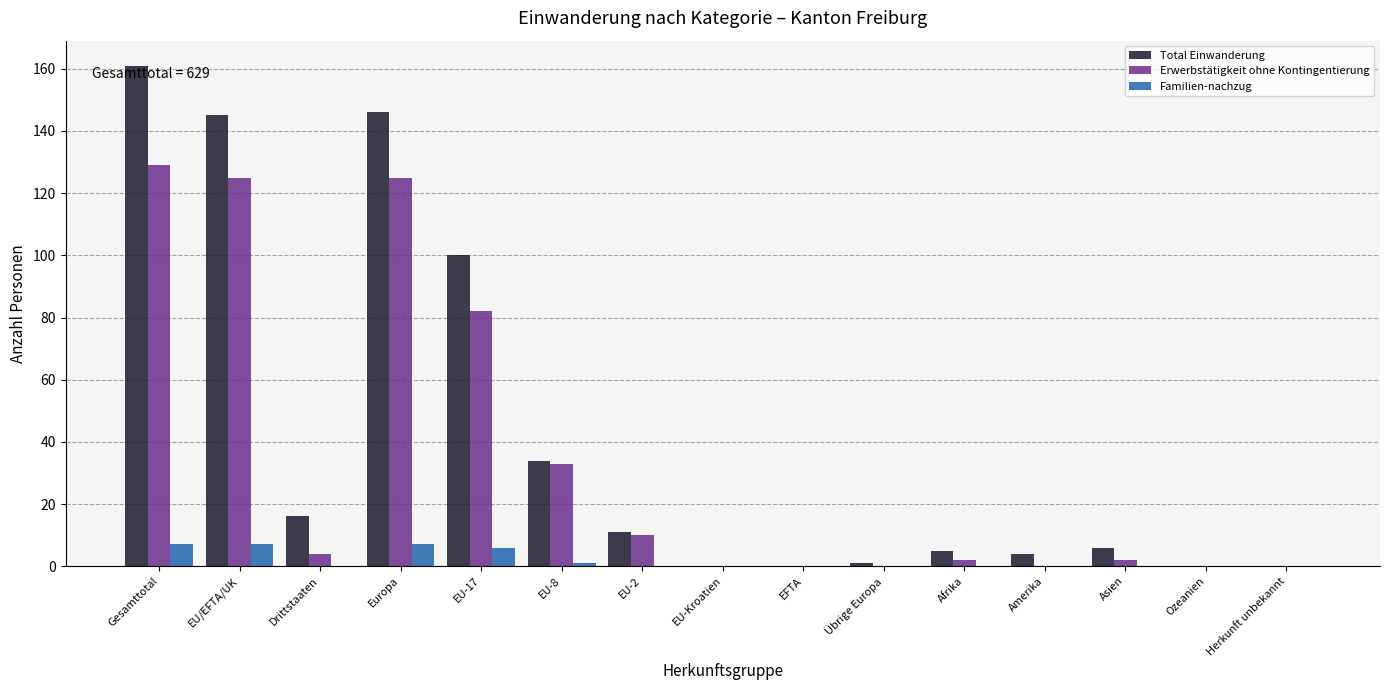

At which label is Total Einwanderung closest to 80?

EU-17